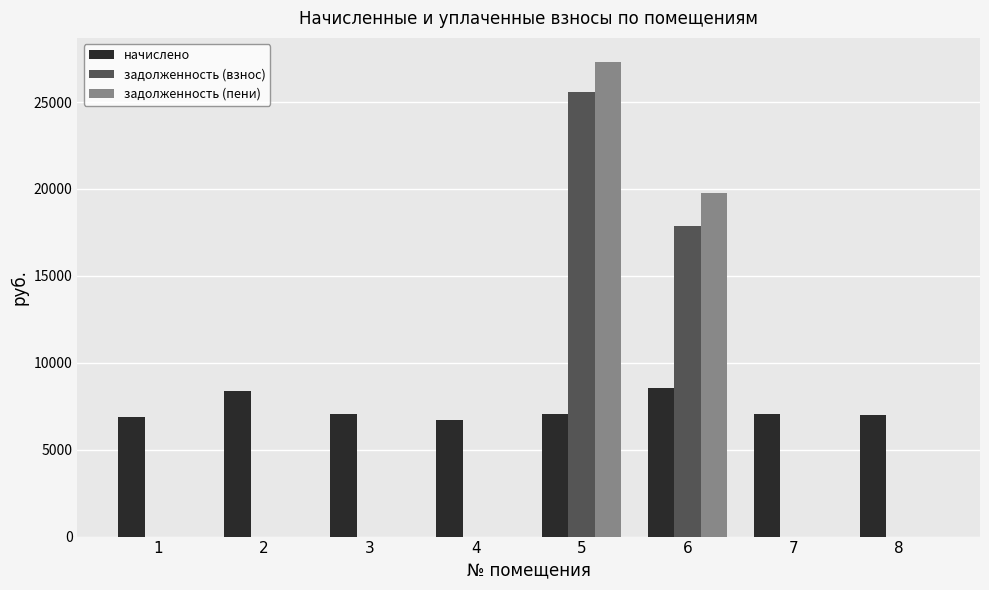

At which label does задолженность (взнос) reach its peak?

5